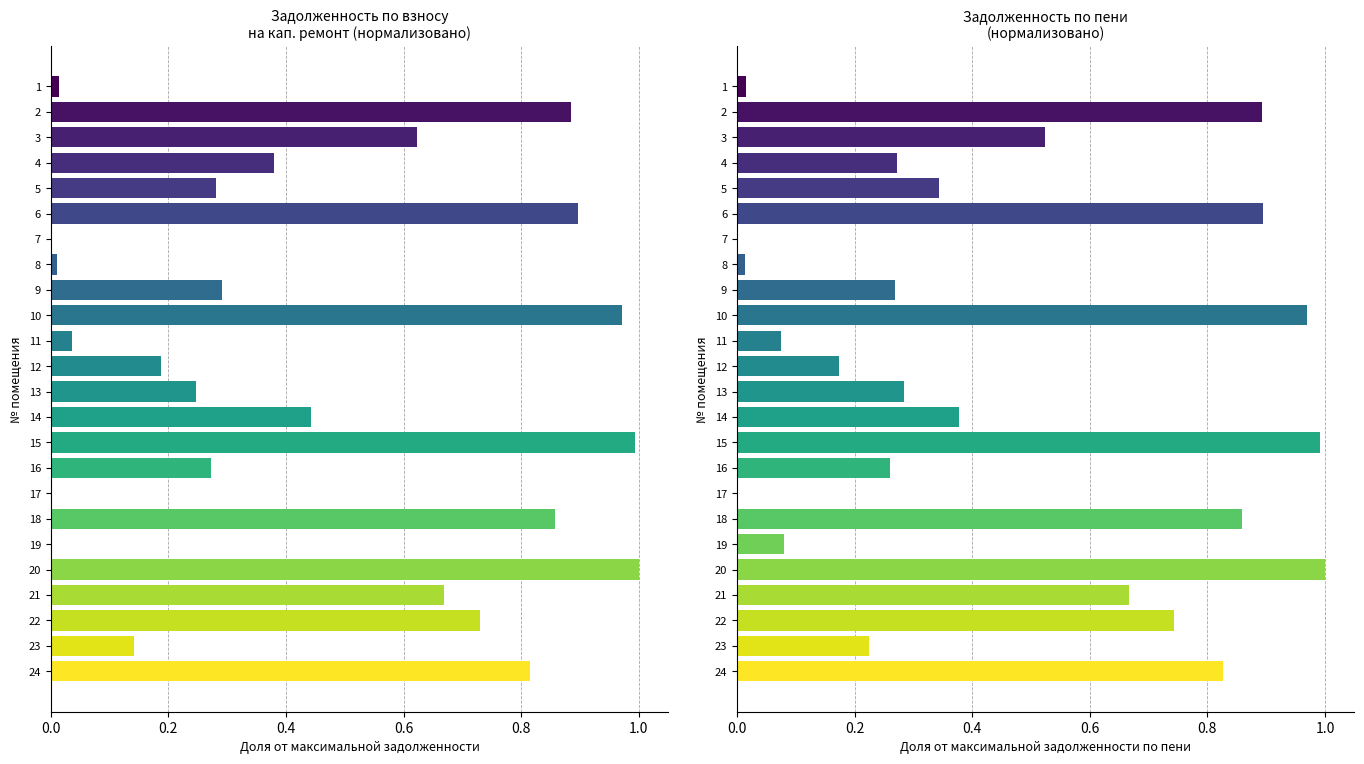

How many positive values does the задолженность (пени) series have?

22